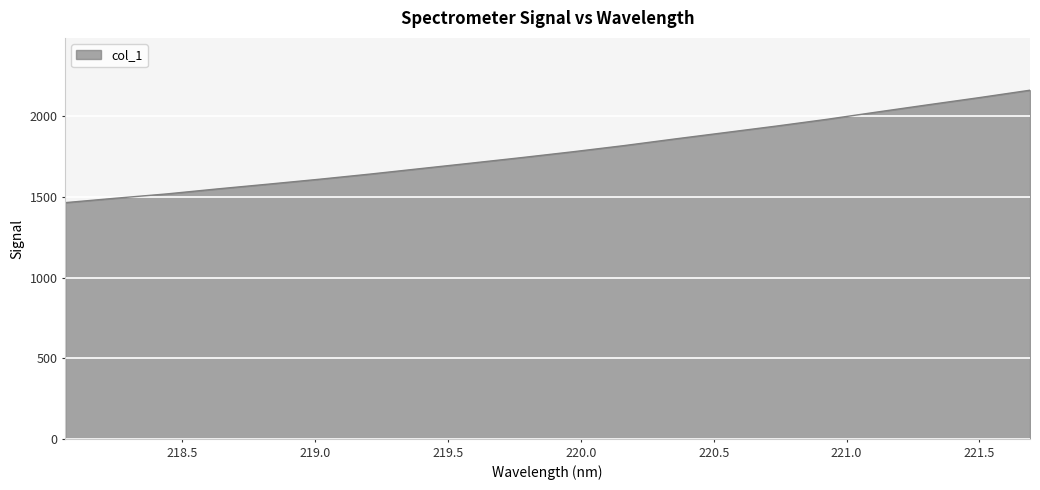

How many lines are shown in the chart?

1